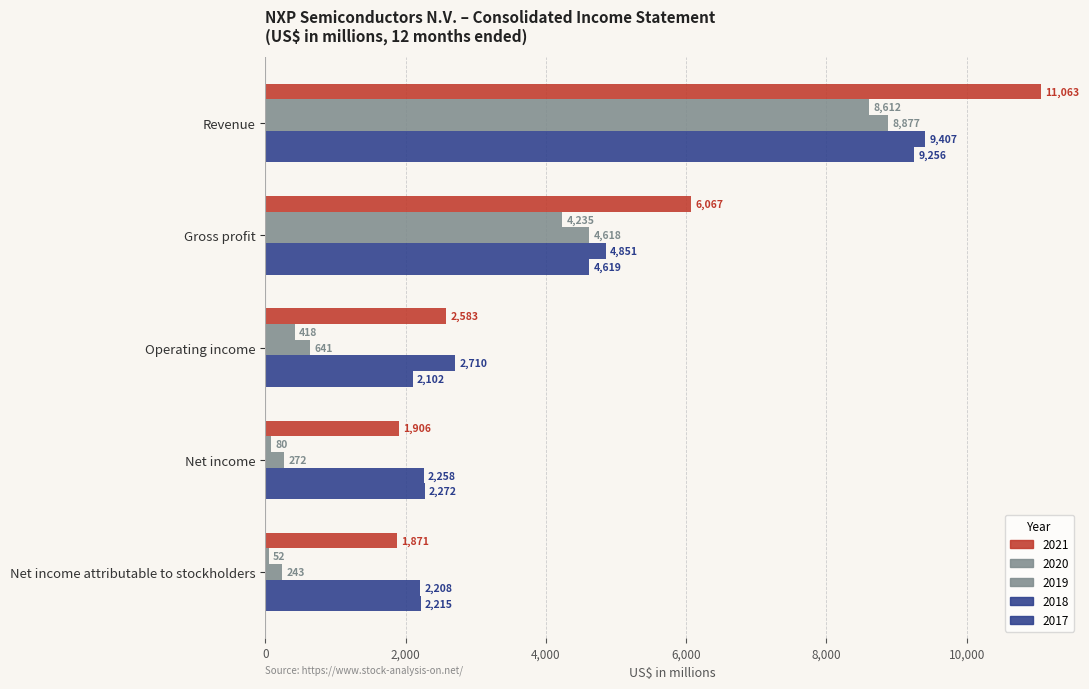

What is the label of the 3rd bar from the left?

Operating income